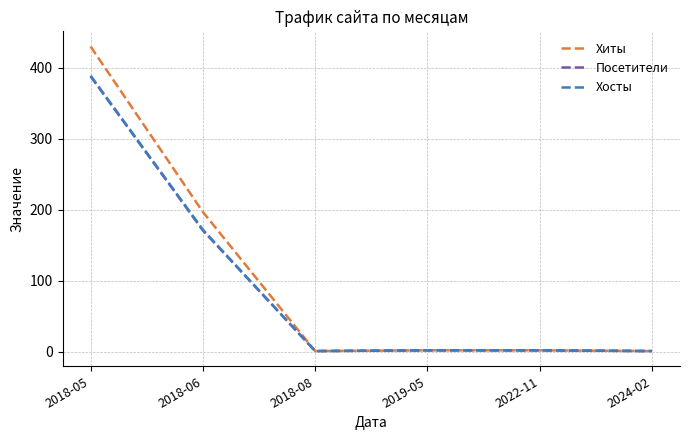

What is the difference between the second highest and minimum values in the Посетители series?

170